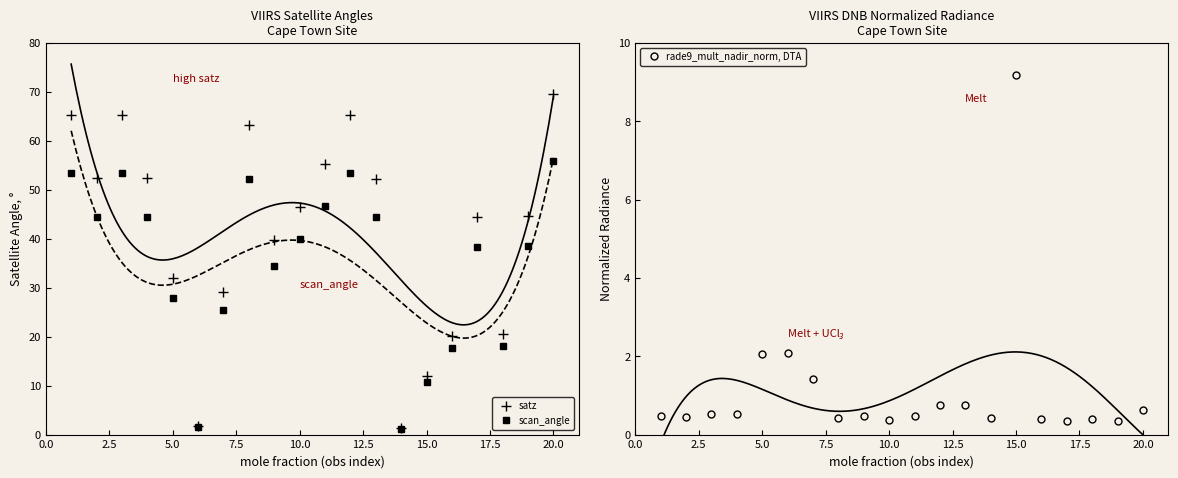

Which series ends up on top after the final intersection of scan_angle and rade9_mult_nadir_norm?

scan_angle